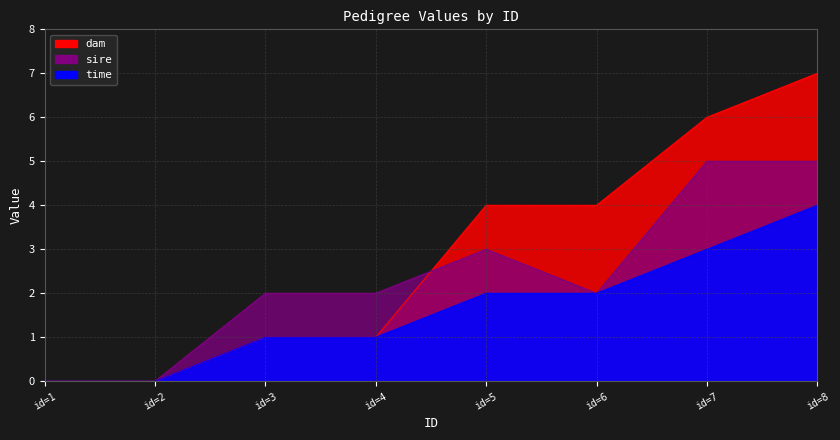

What is the difference between the highest and lowest values at id=6?

2